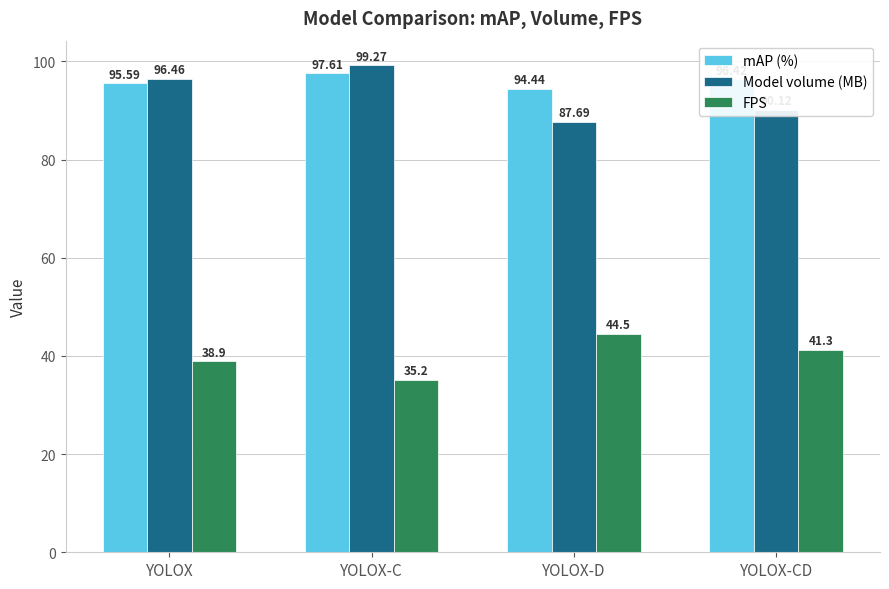

The value of mAP (%) at YOLOX-CD is 96.4. True or false?

True